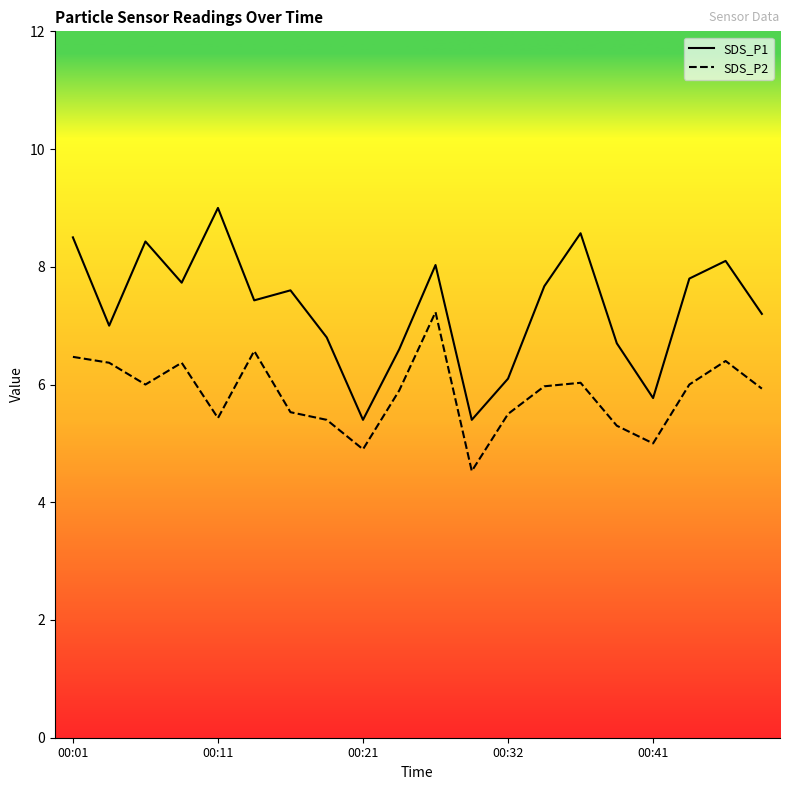

True or false: SDS_P2 and SDS_P1 cross at least once.

False